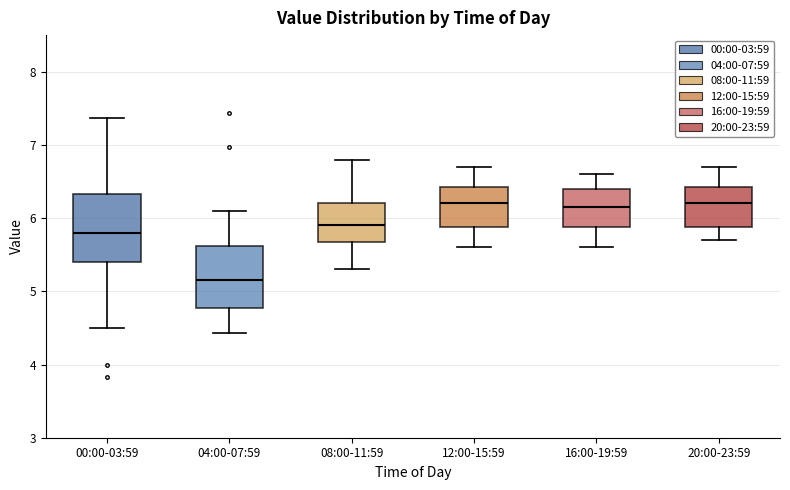

Where is the upper edge of the box for 20:00-23:59 on the y-axis? The values are not printed on the chart, so give them approximately, as read against the axis.

6.4